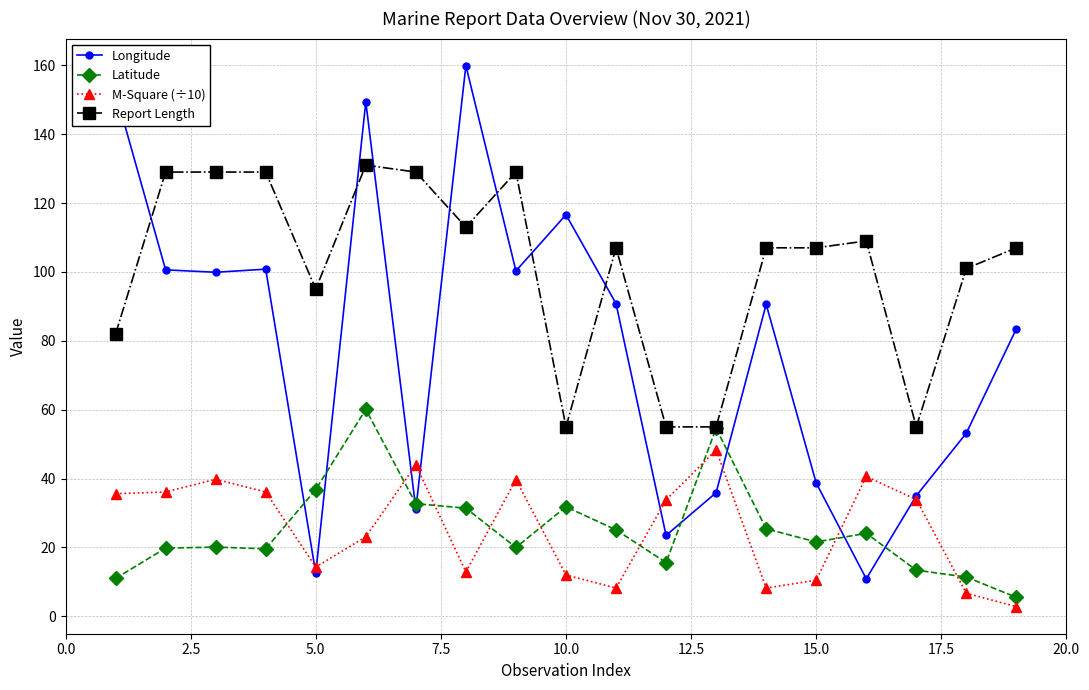

What is the value of the Longitude point at the 10th from the left?

116.6